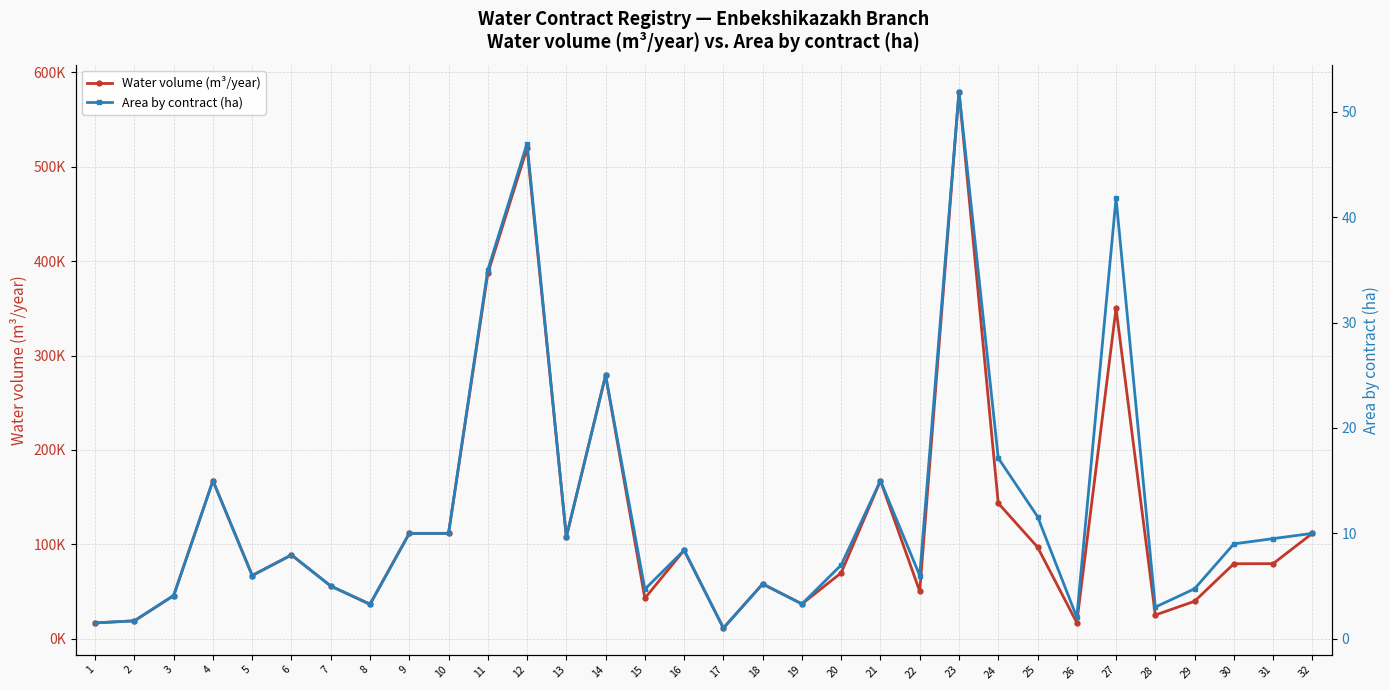

The Water volume (m³/year) series shows 111636.0 at 10. True or false?

True